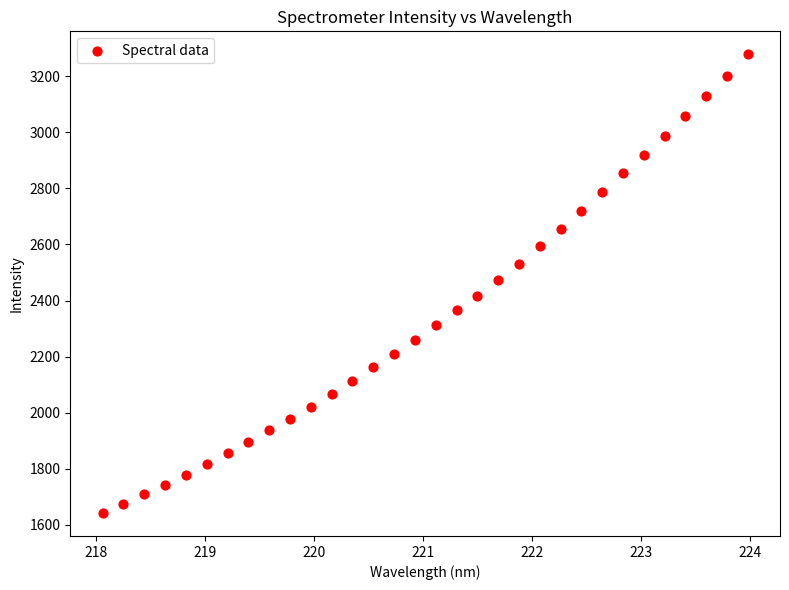

What is the range of X values (max minus min)?

5.9